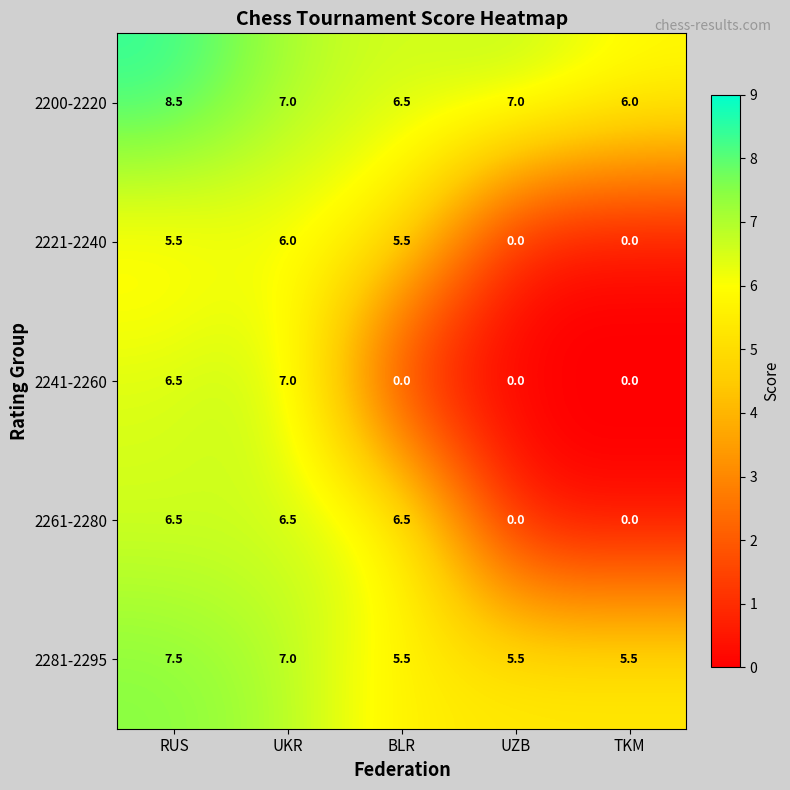

Rank the series by their maximum value, from lowest to highest.

2221-2240, 2261-2280, 2241-2260, 2281-2295, 2200-2220